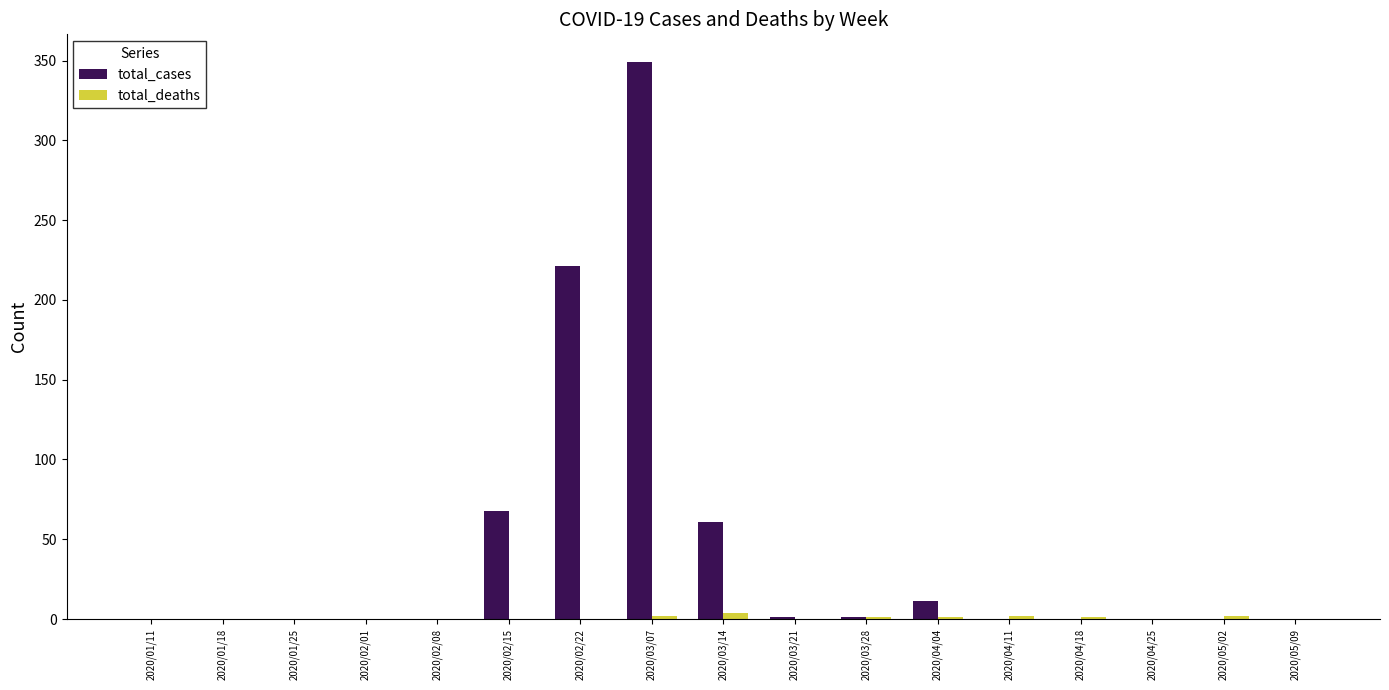

At which category is the sum across all series the highest?

2020/03/07